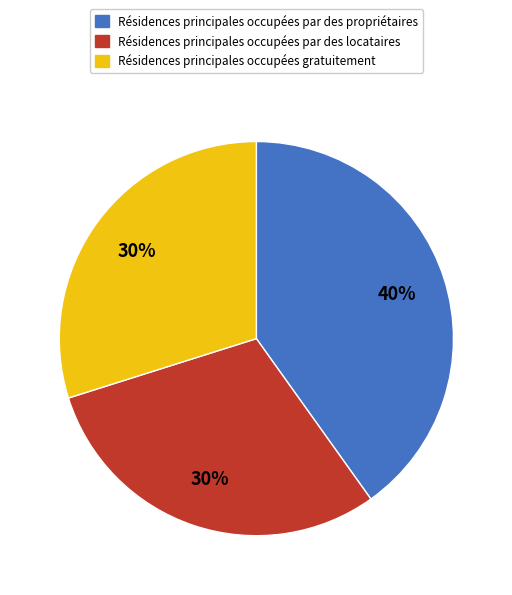

Is there a majority slice in this chart?

No